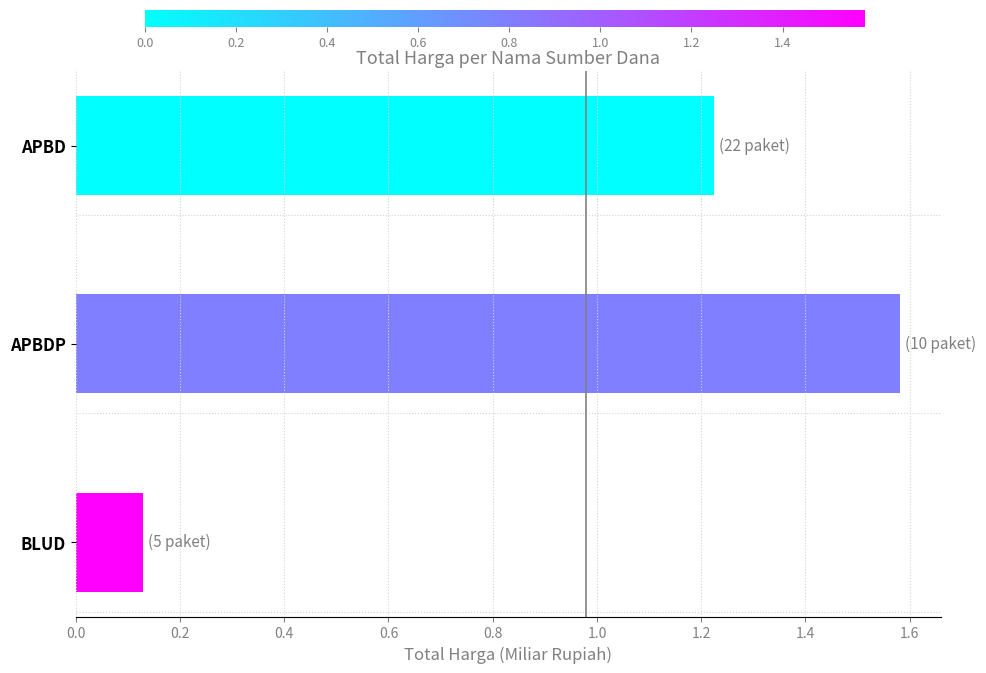

The value at BLUD is 0.2. True or false?

False